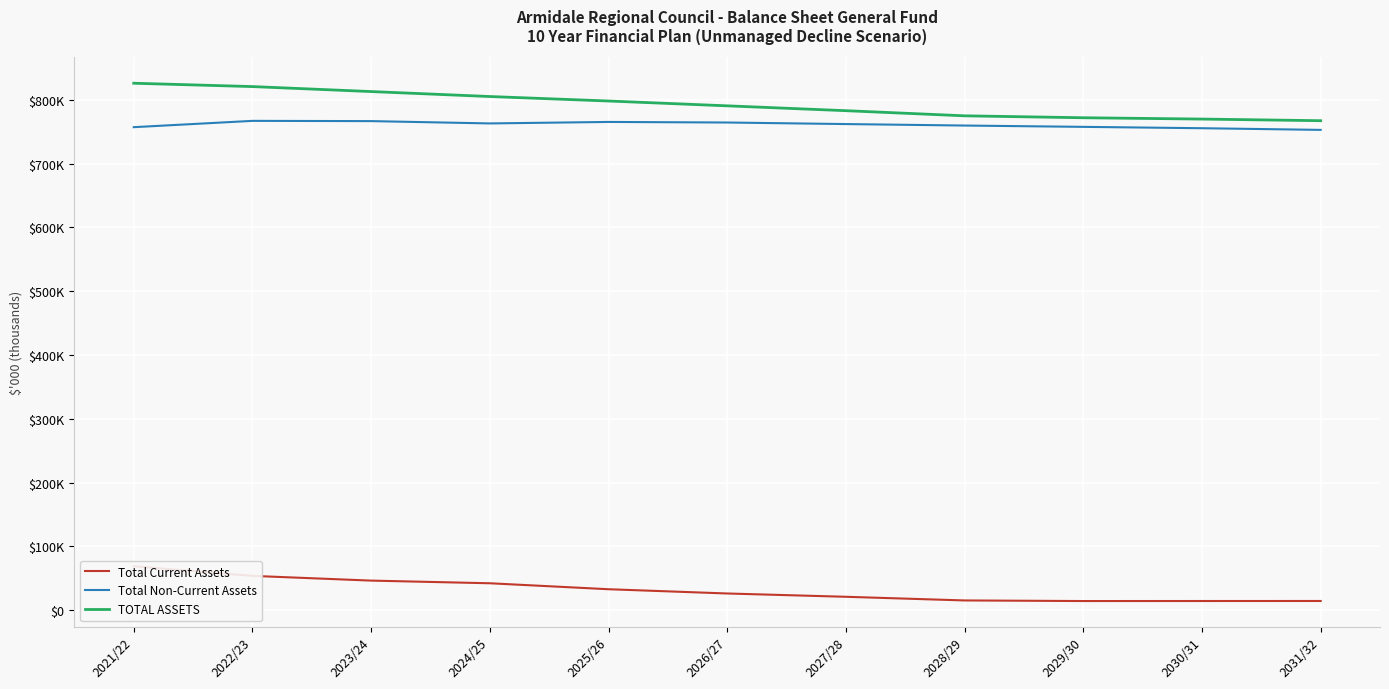

At 2021/22, list the series in order from largest to smallest.

TOTAL ASSETS, Total Non-Current Assets, Total Current Assets